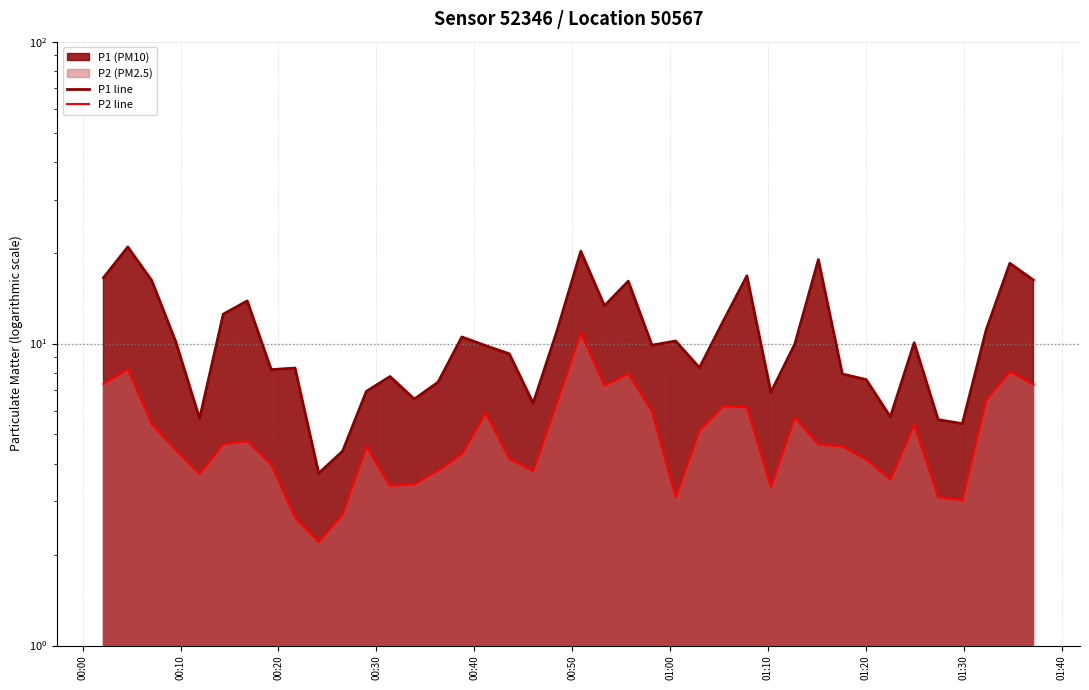

What is the lowest value of the P2 line series?

2.2